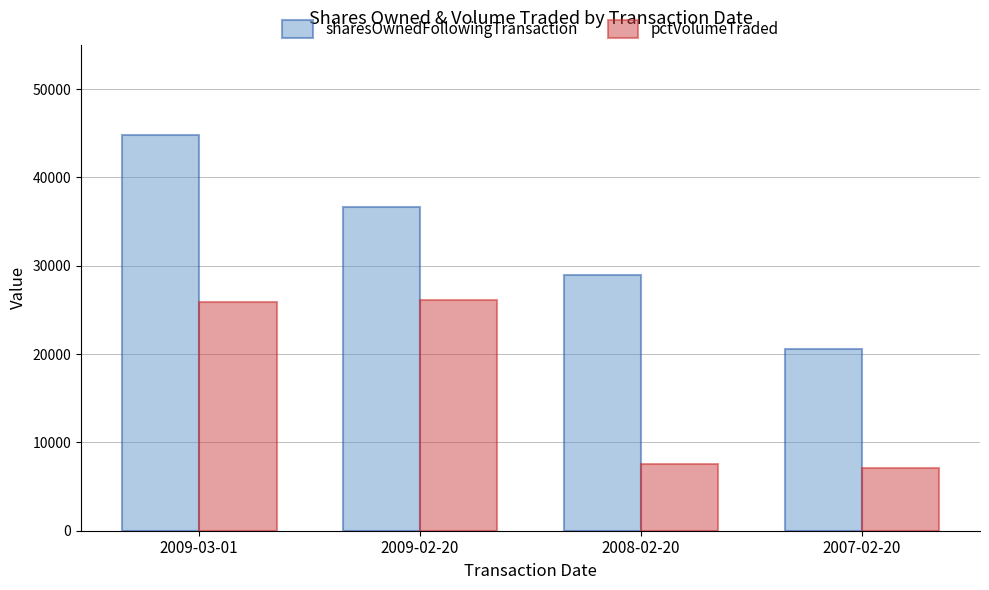

Where is pctVolumeTraded nearest to the value 16585?

2008-02-20